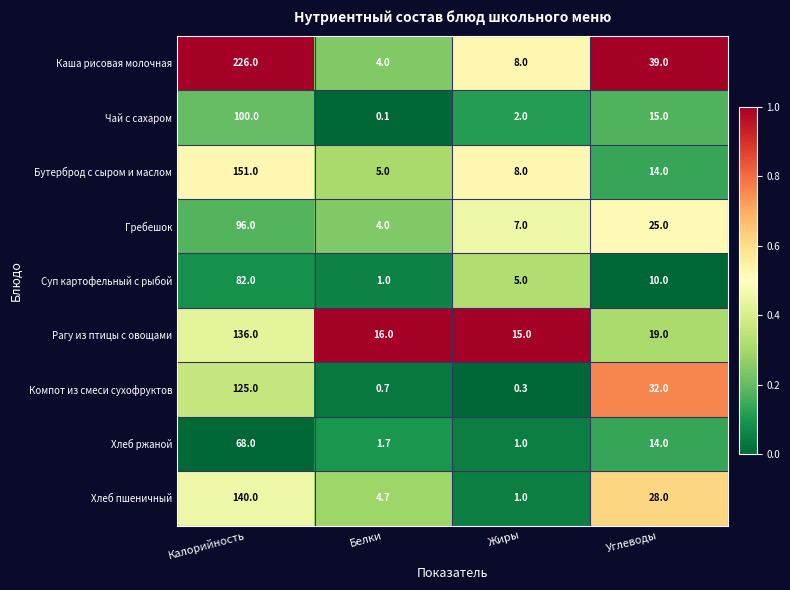

Where is Бутерброд с сыром и маслом nearest to the value 78?

Углеводы